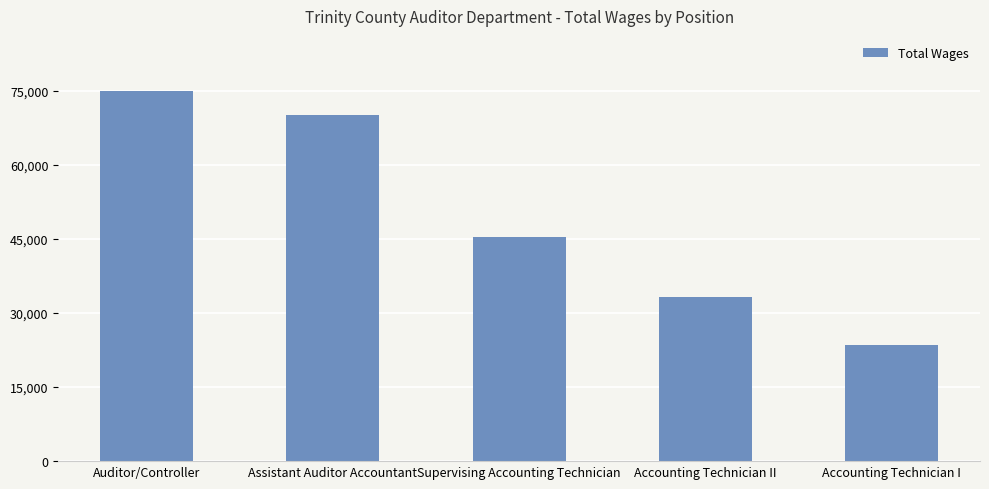

Which category has the lowest value across all series?

Accounting Technician I